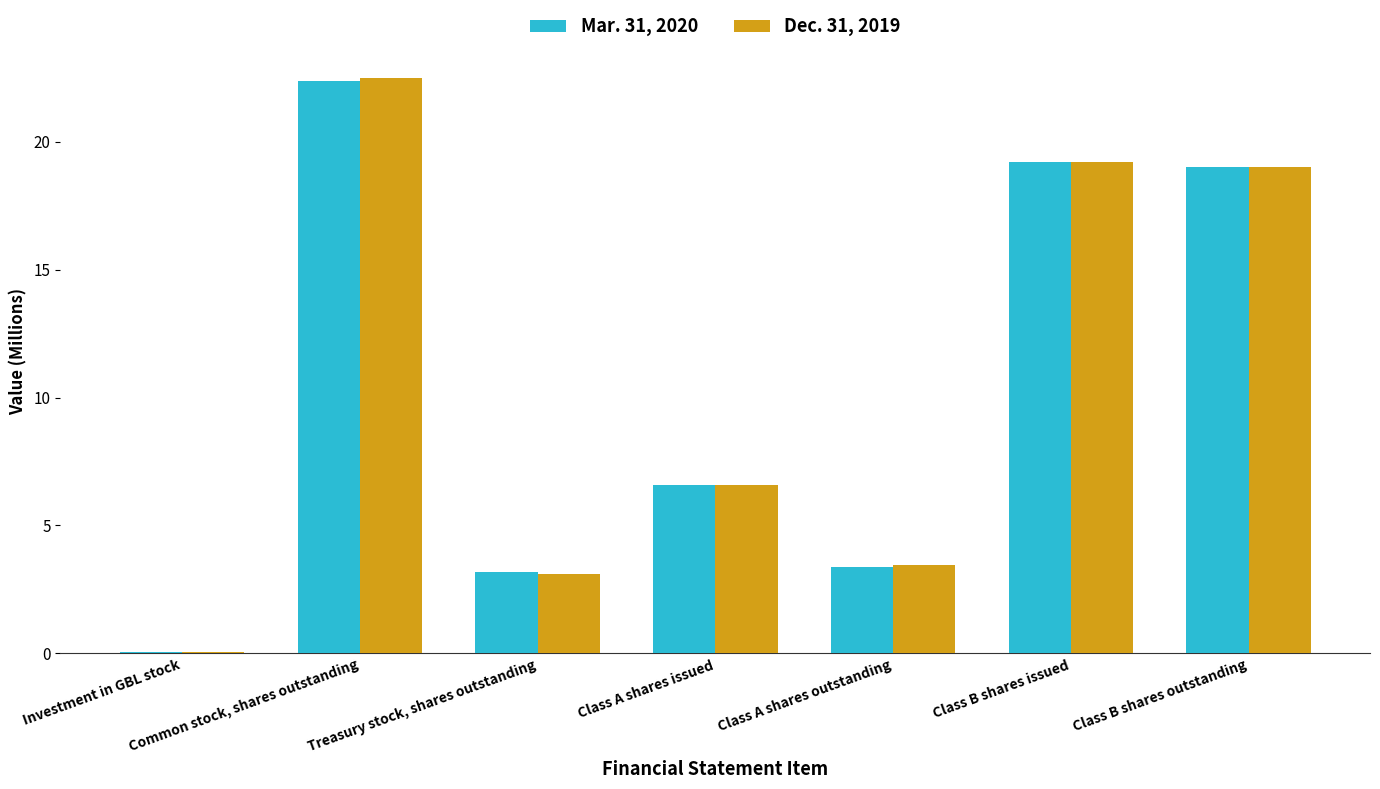

The Mar. 31, 2020 series shows 3.4 at Class A shares outstanding. True or false?

True